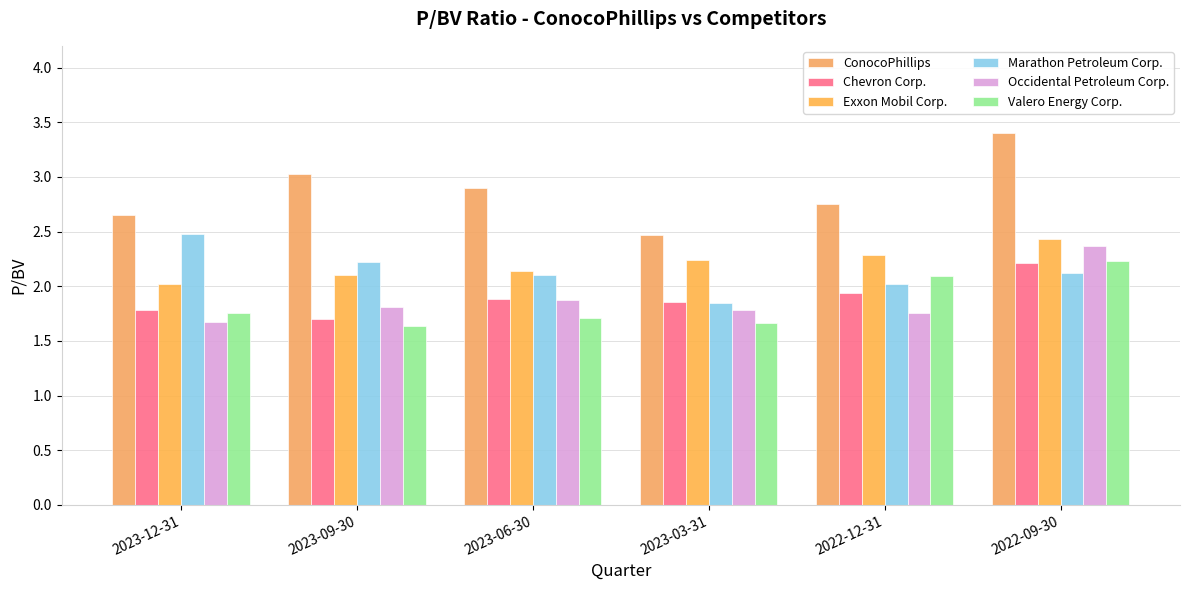

What is the label of the 6th bar from the left?

2022-09-30